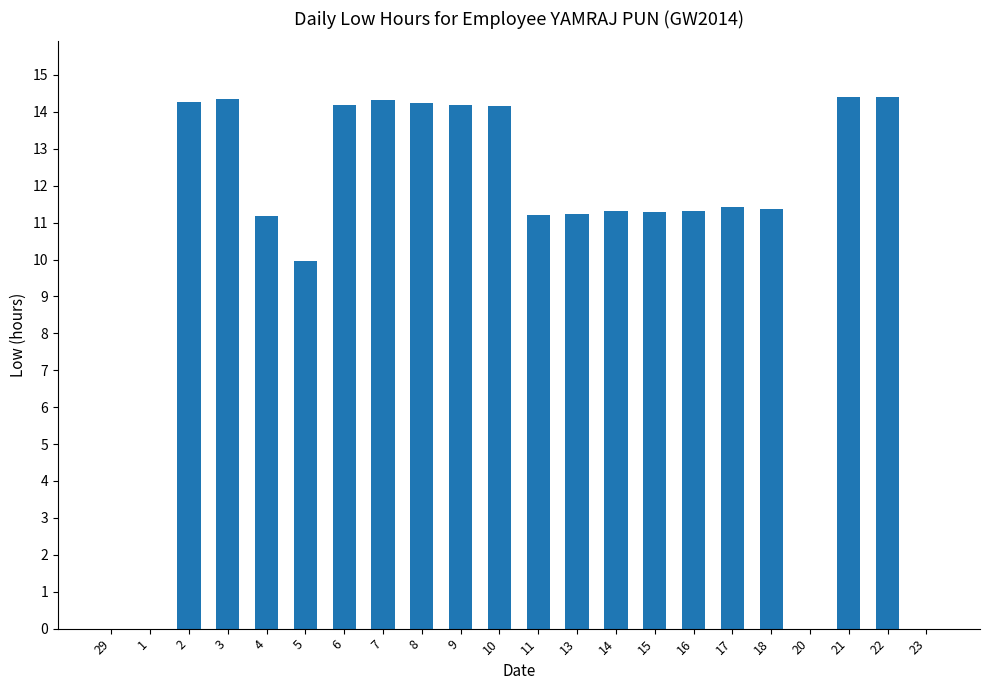

True or false: the data shows 14.2 at 9.

True